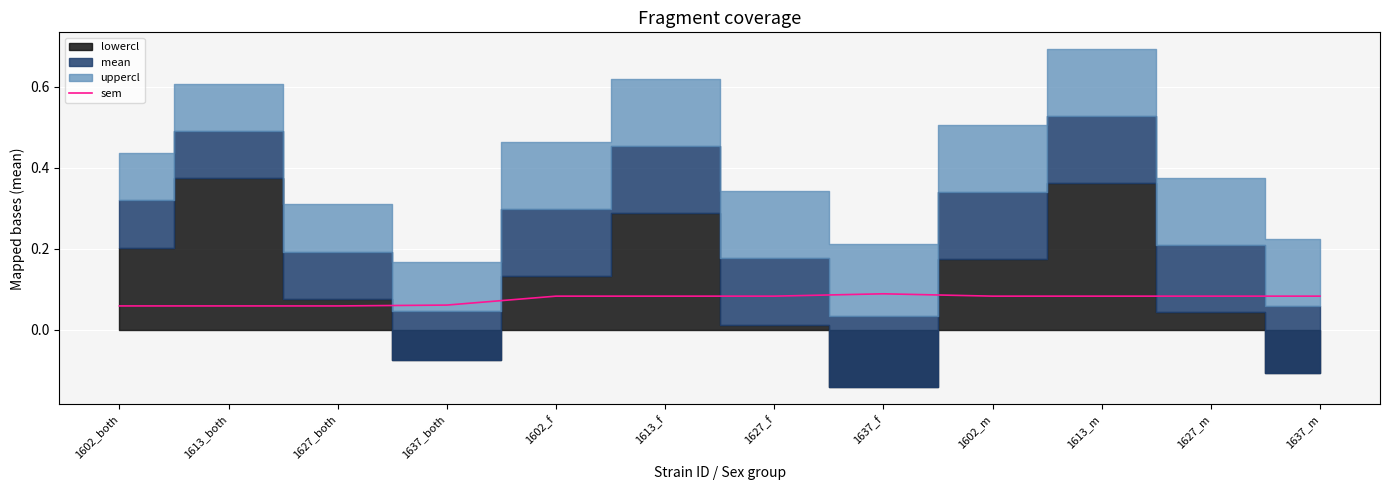

What is the label of the 7th point from the right?

1613_f